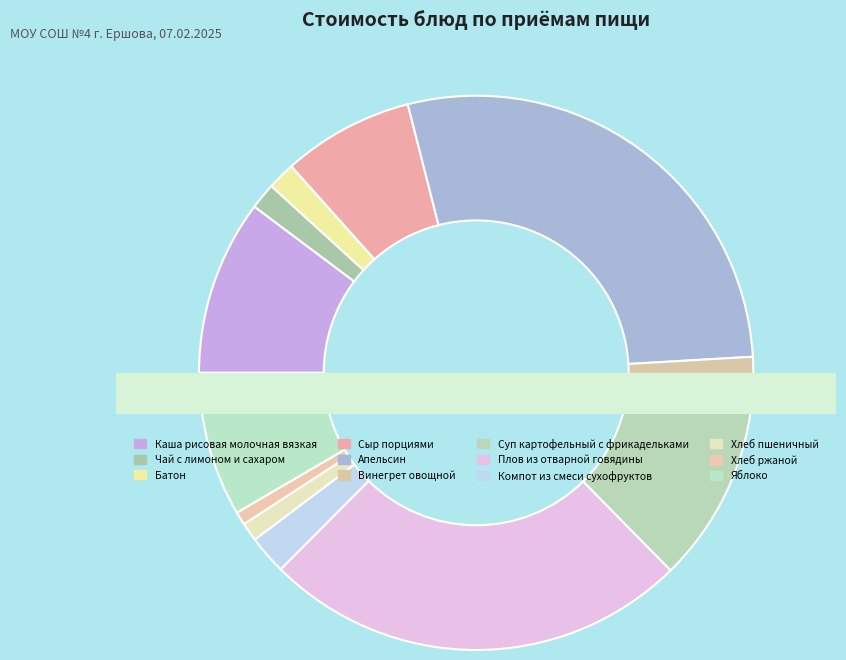

To the nearest percent, what portion does Чай с лимоном и сахаром represent?

2%